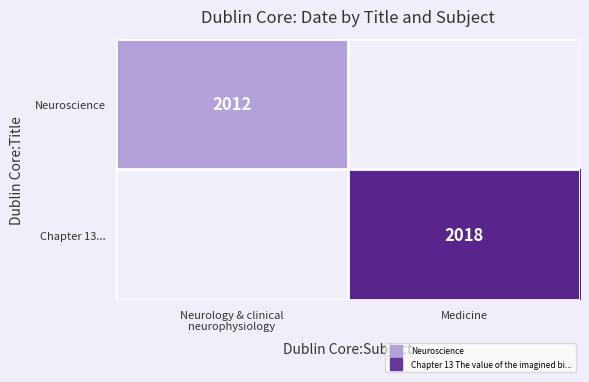

What is the smallest value displayed?

2012.0